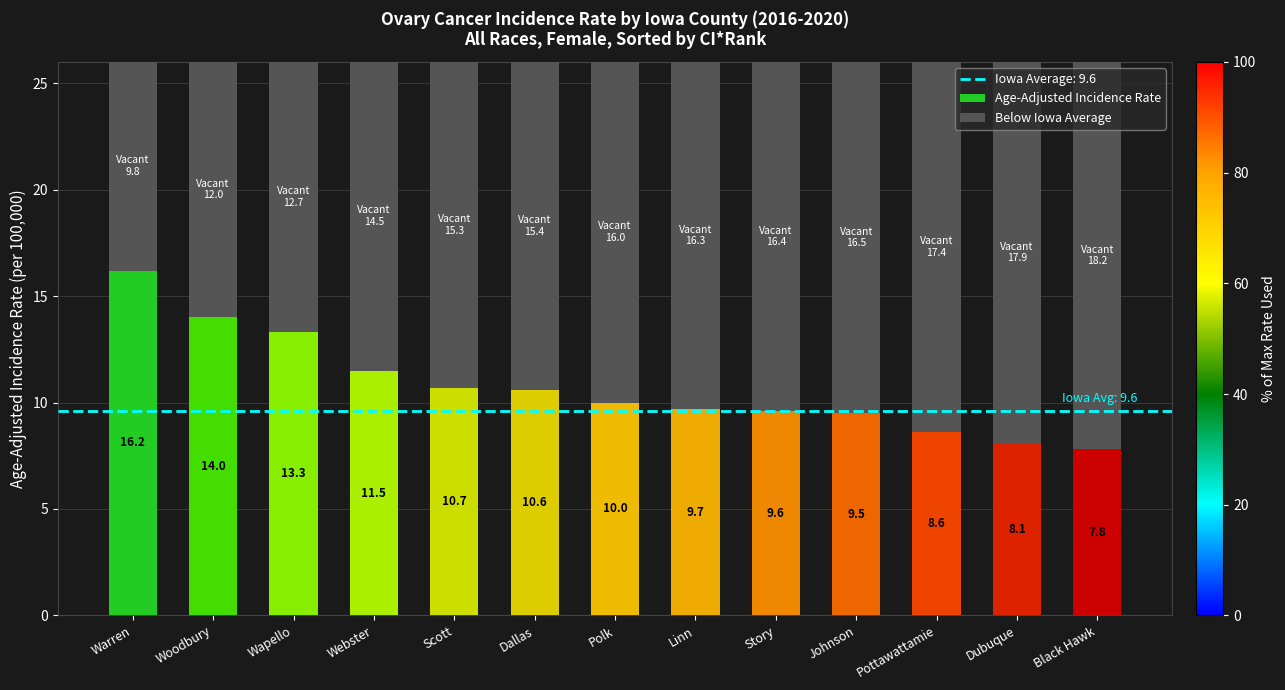

At which label does Age-Adjusted Incidence Rate reach its minimum?

Black Hawk